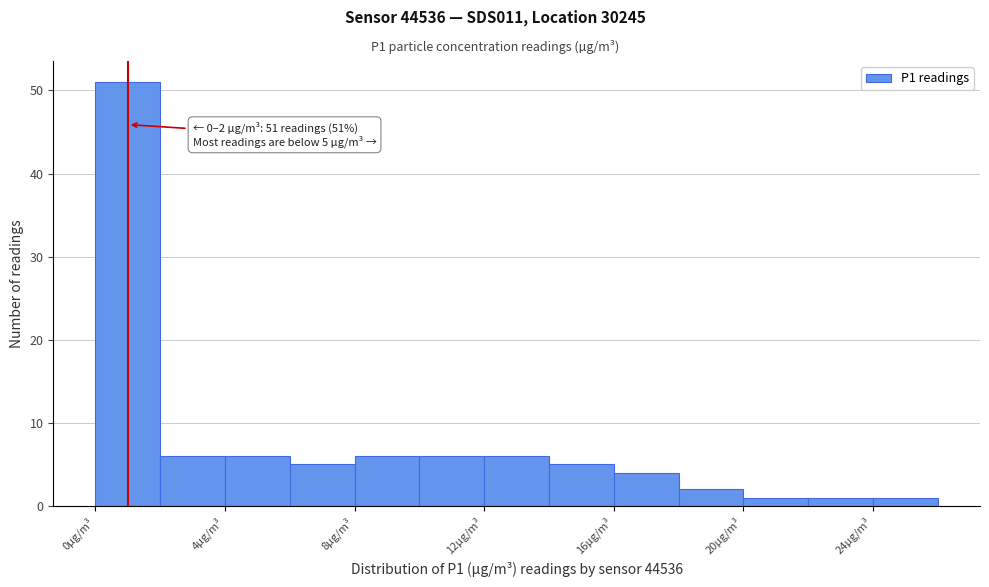

Over which range of the x-axis is the bar tallest?

0 to 2